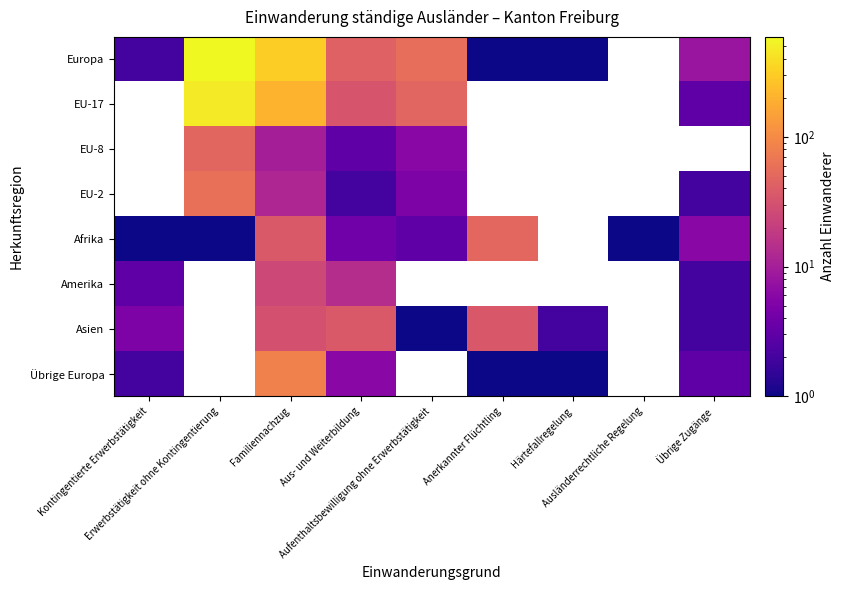

Which label corresponds to the largest value in the chart?

Erwerbstätigkeit ohne Kontingentierung